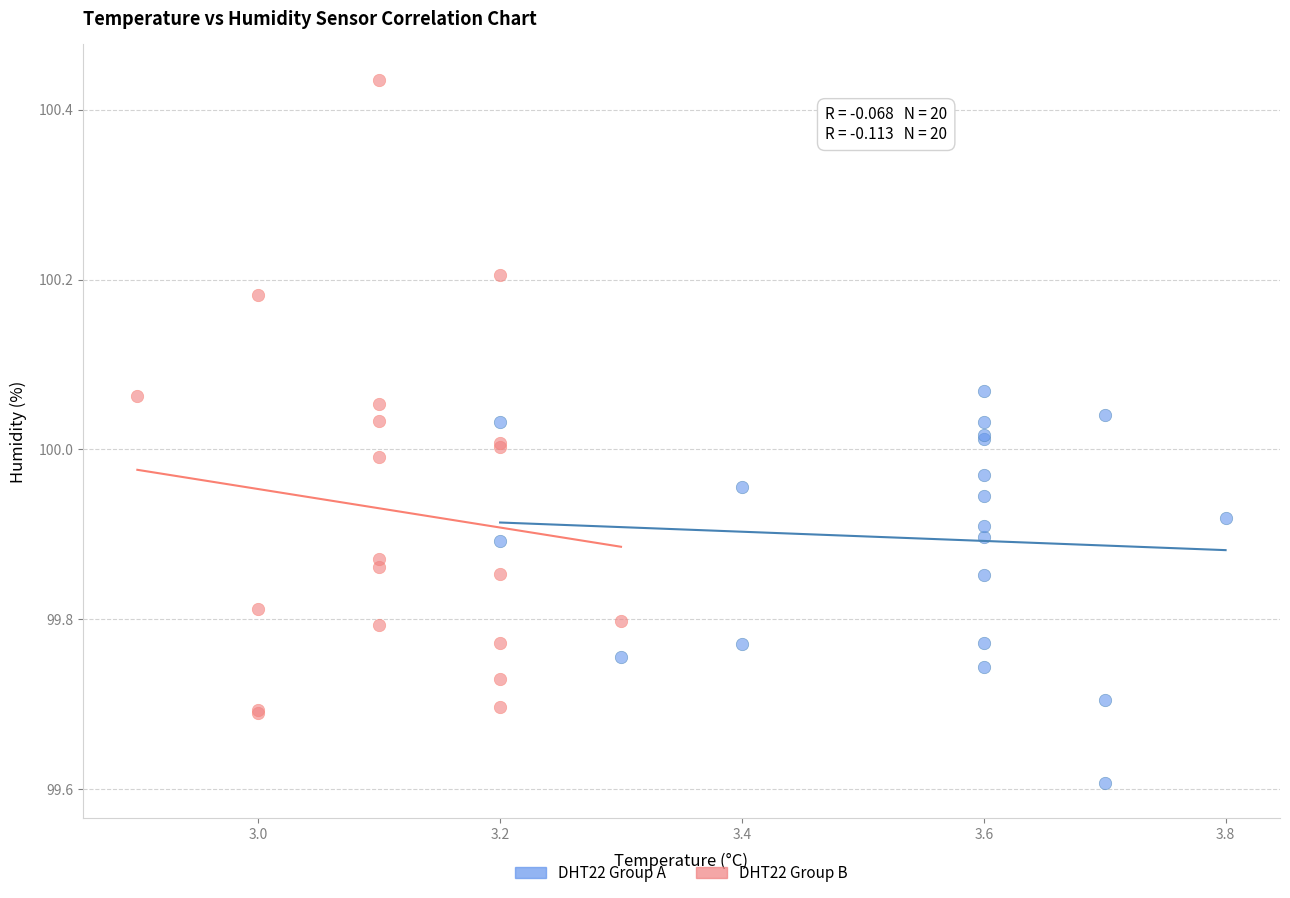

Which series contains the highest Y value?

DHT22 Group B